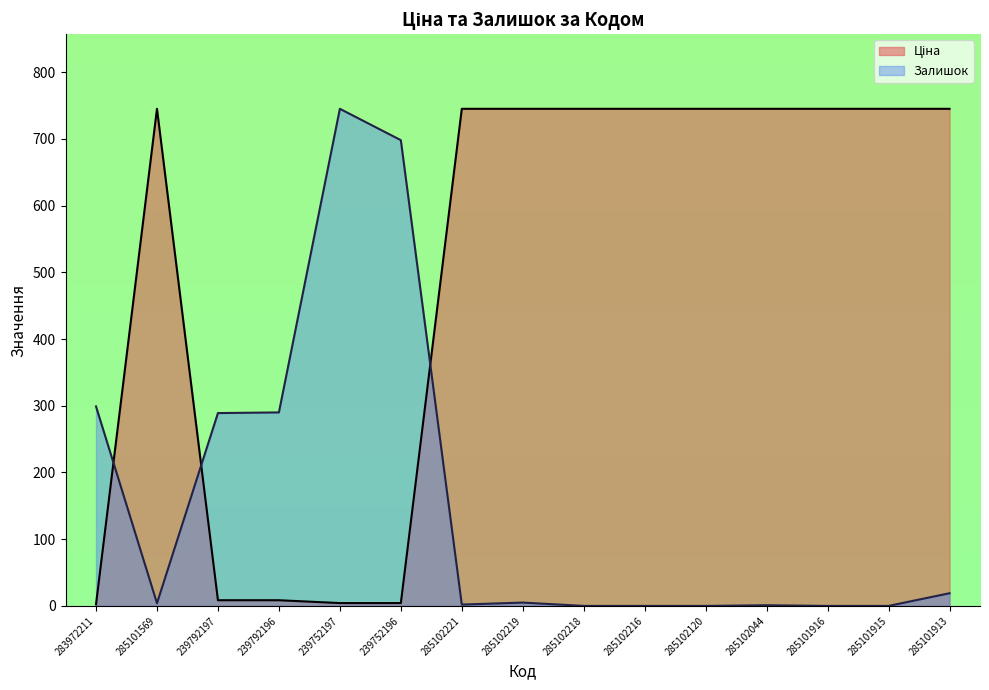

The value of Ціна at 285101915 is 745.0. True or false?

True